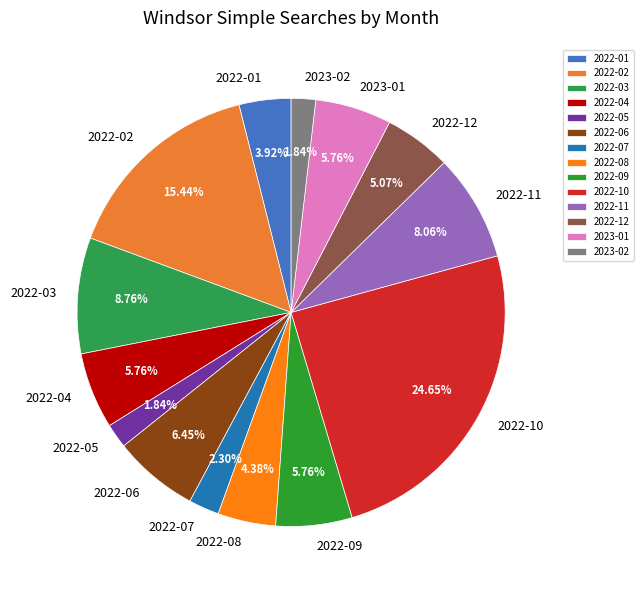

Count the number of slices in the pie.

14